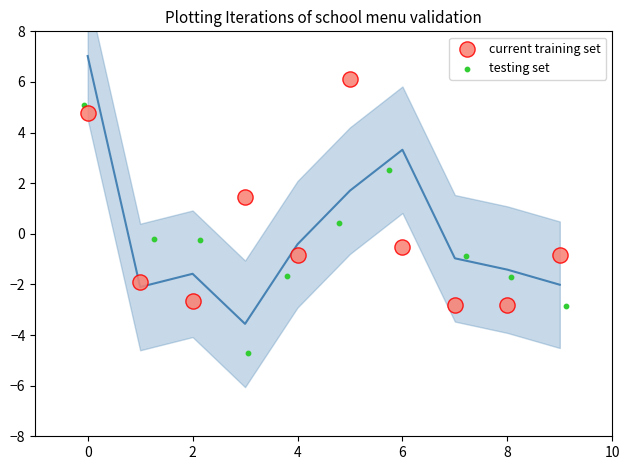

Which series has the largest Y range (max minus min)?

testing set